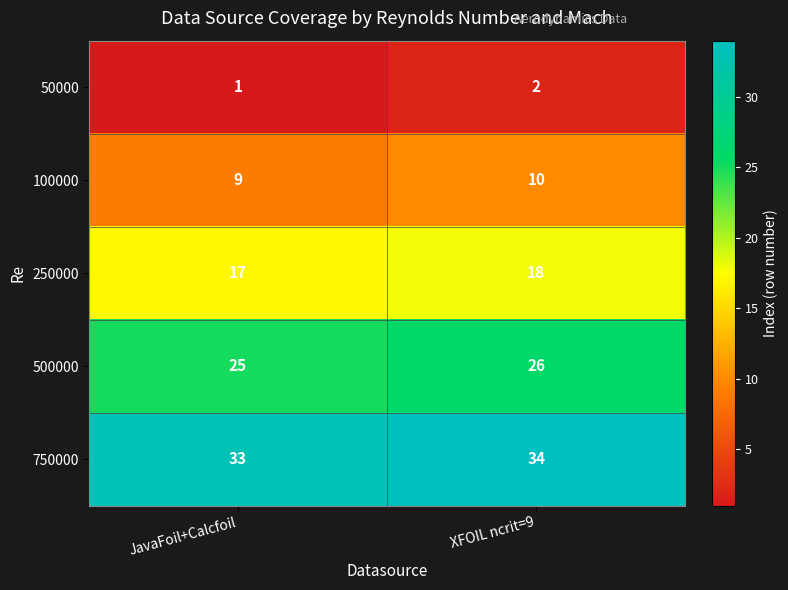

At which category does the chart reach its peak across all series?

XFOIL ncrit=9